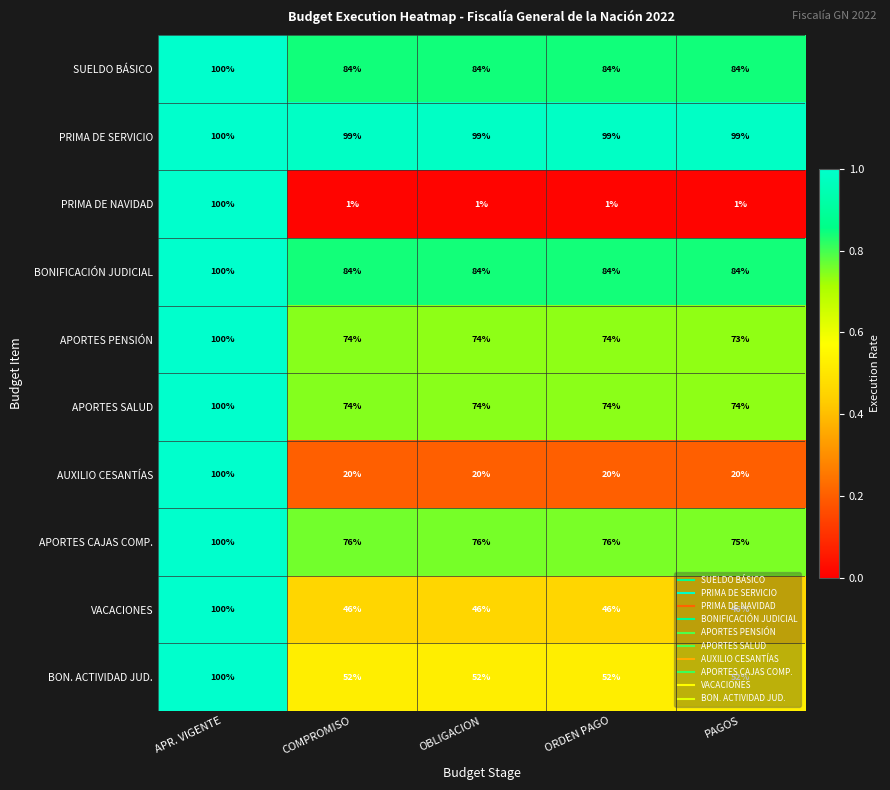

What is the difference between the maximum and minimum values in the SUELDO BÁSICO series?

16